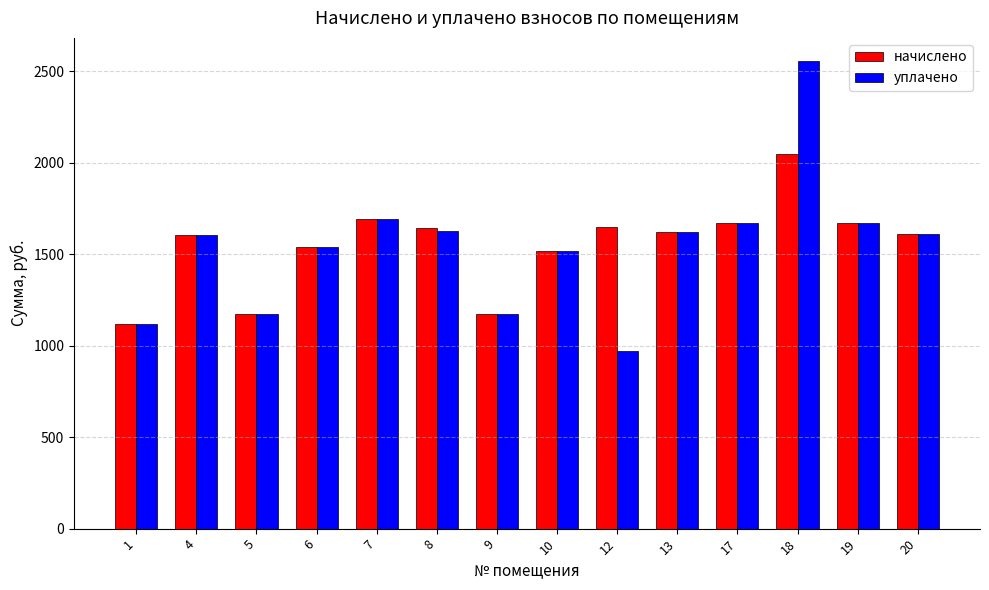

Does the chart contain stacked bars?

No